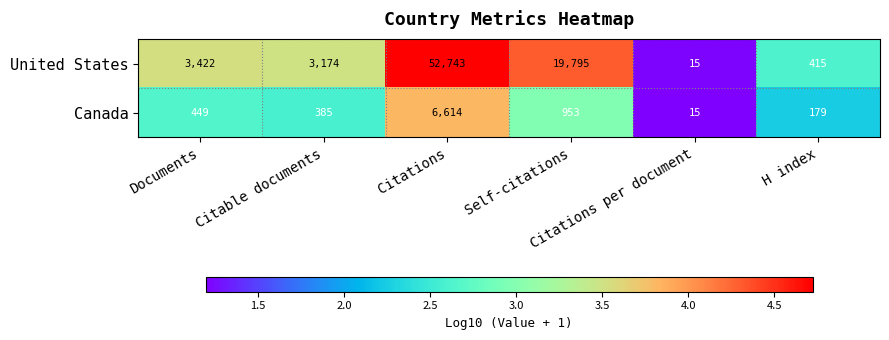

Count the number of data series in this chart.

2